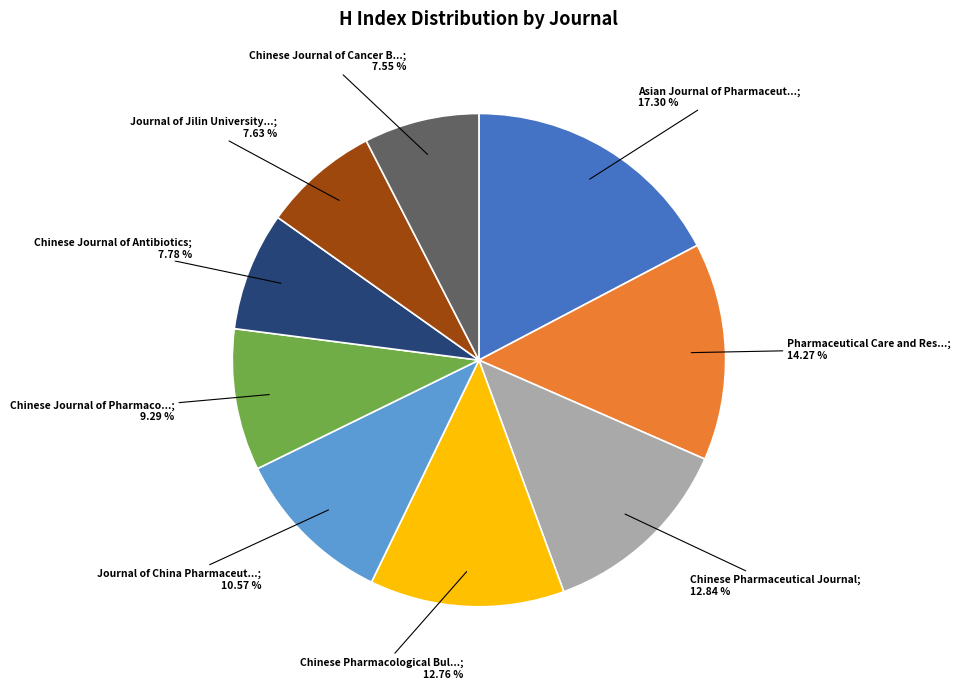

Does any single category account for the majority?

No